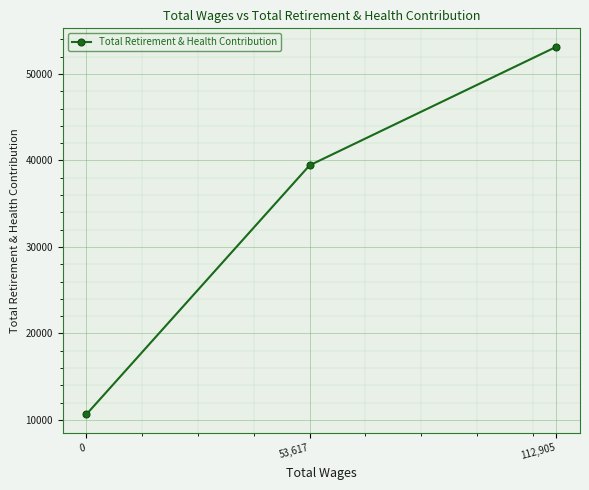

What is the ratio of the value at 53,617 to the value at 0?

3.7